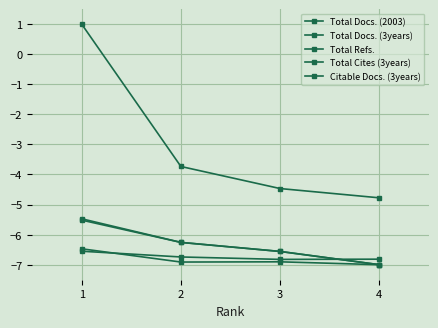

Where do Total Docs. (2003) and Total Docs. (3years) first cross each other?

3 and 4